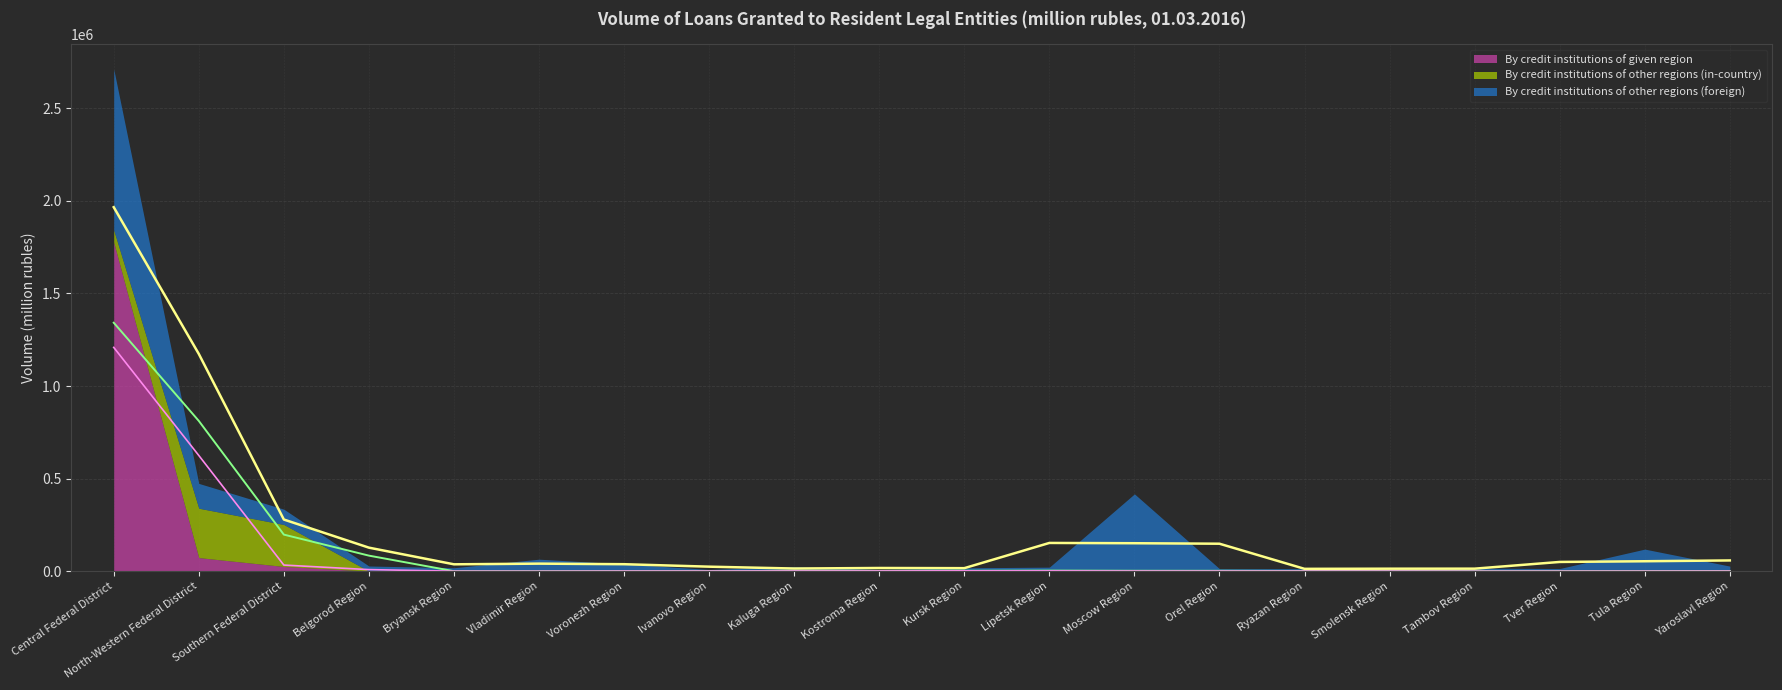

At which category does the chart reach its peak across all series?

Central Federal District